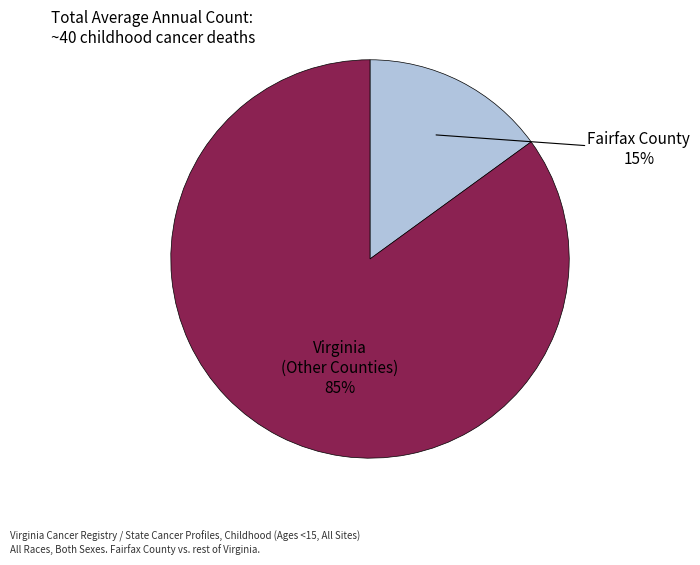

To the nearest percent, what is the difference between the largest and smallest slice percentages?

70%